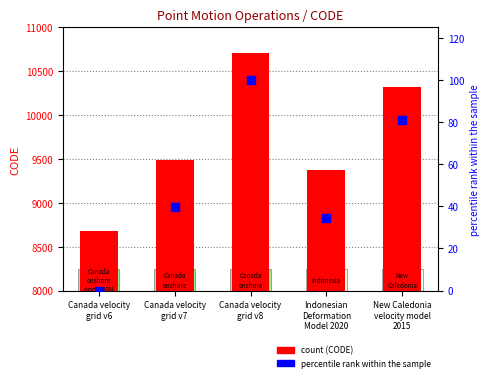

At how many categories does at least one series exceed 4154?

5